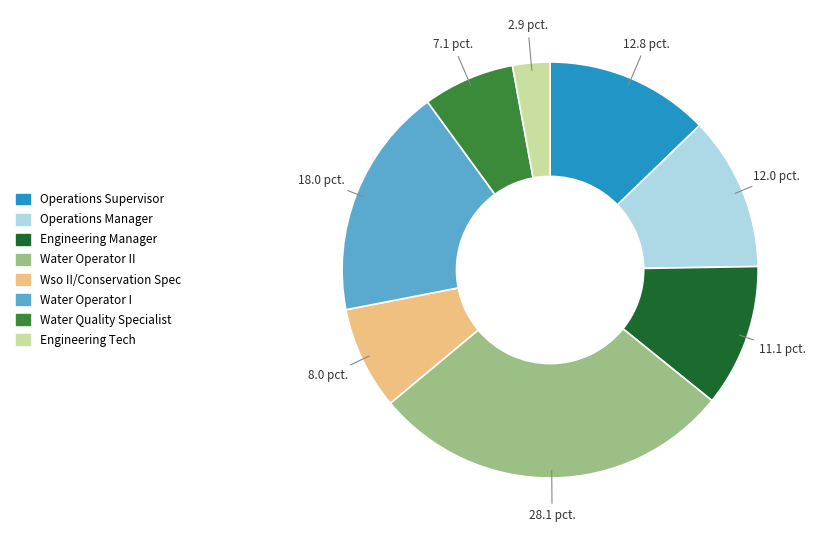

Is there any slice that represents more than half of the pie?

No